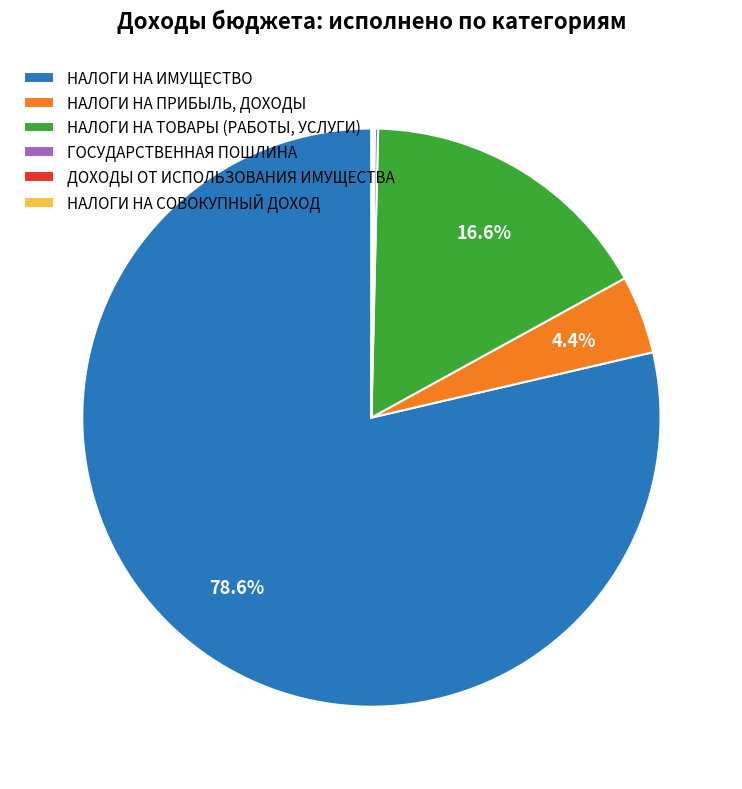

Is there any slice that represents more than half of the pie?

Yes